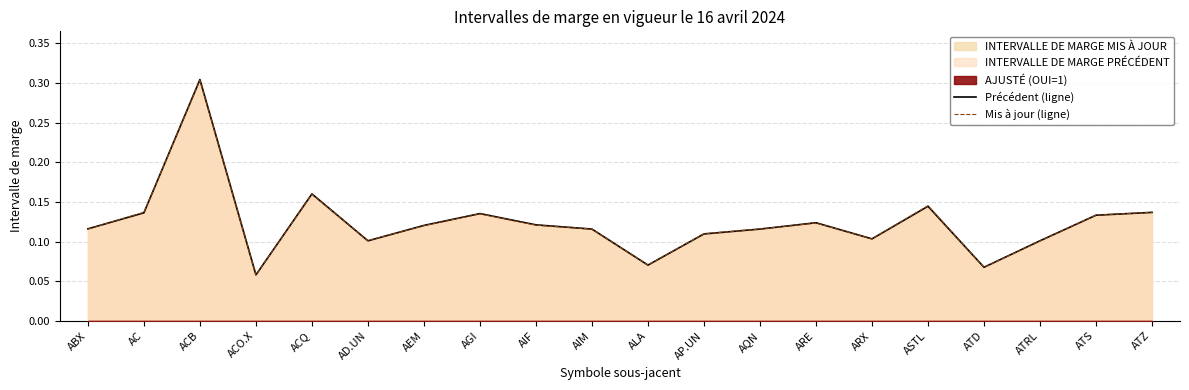

Reading left to right, extract all data points from this chart.

Précédent (ligne): ABX=0.1	AC=0.1	ACB=0.3	ACO.X=0.1	ACQ=0.2	AD.UN=0.1	AEM=0.1	AGI=0.1	AIF=0.1	AIM=0.1	ALA=0.1	AP.UN=0.1	AQN=0.1	ARE=0.1	ARX=0.1	ASTL=0.1	ATD=0.1	ATRL=0.1	ATS=0.1	ATZ=0.1
Mis à jour (ligne): ABX=0.1	AC=0.1	ACB=0.3	ACO.X=0.1	ACQ=0.2	AD.UN=0.1	AEM=0.1	AGI=0.1	AIF=0.1	AIM=0.1	ALA=0.1	AP.UN=0.1	AQN=0.1	ARE=0.1	ARX=0.1	ASTL=0.1	ATD=0.1	ATRL=0.1	ATS=0.1	ATZ=0.1